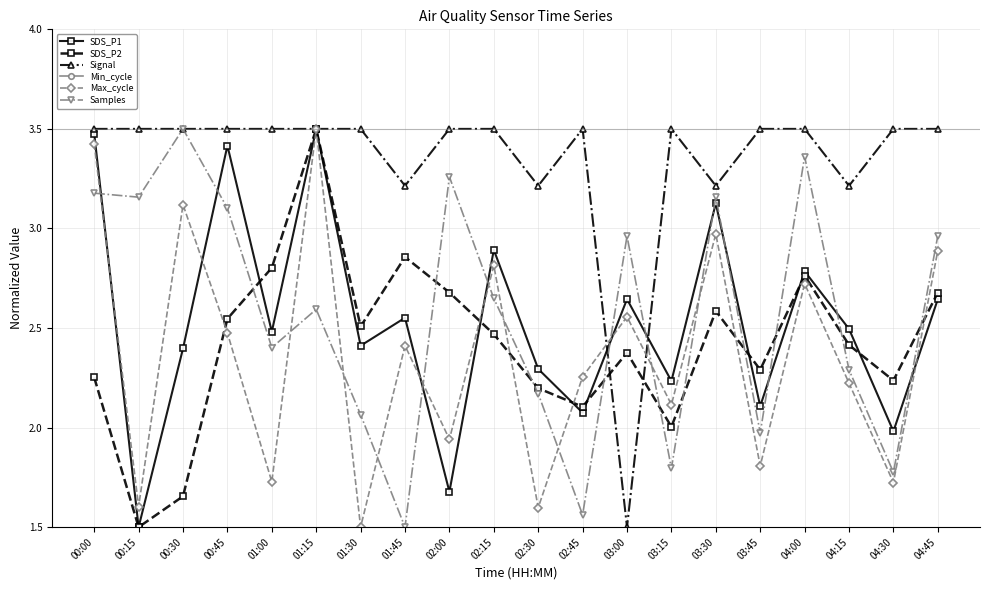

What is the greatest value displayed?

3.5